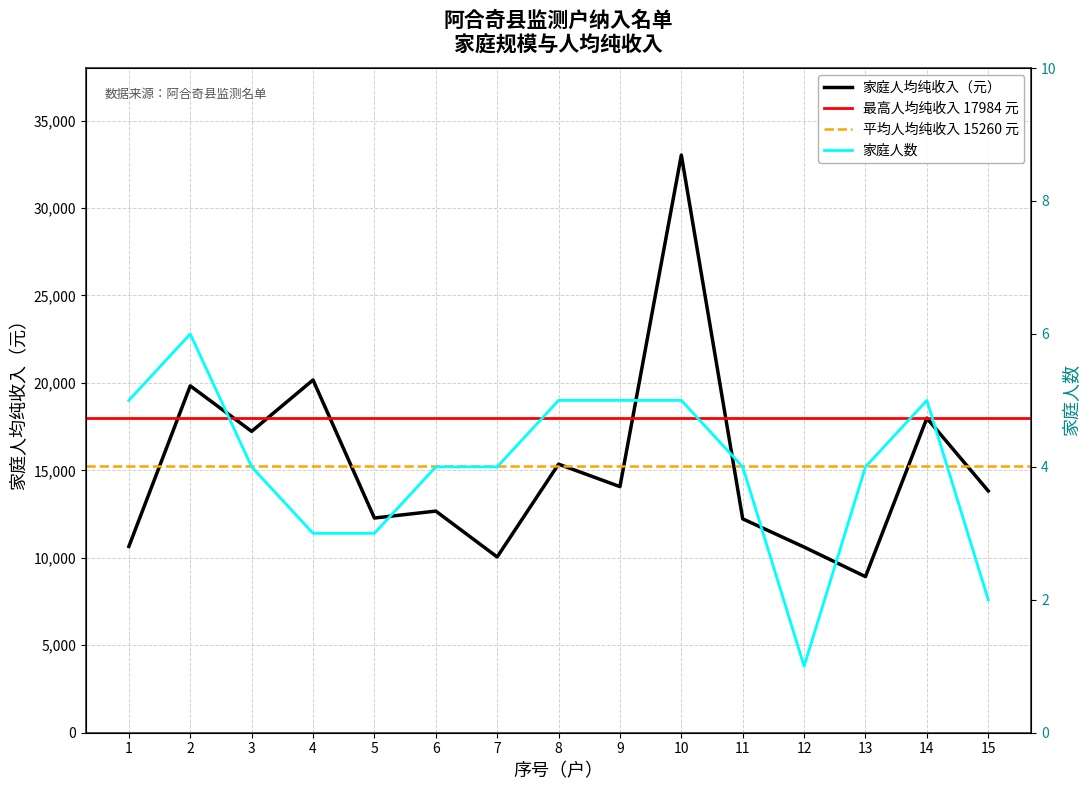

What is the total value across all series at 9?

14074.8